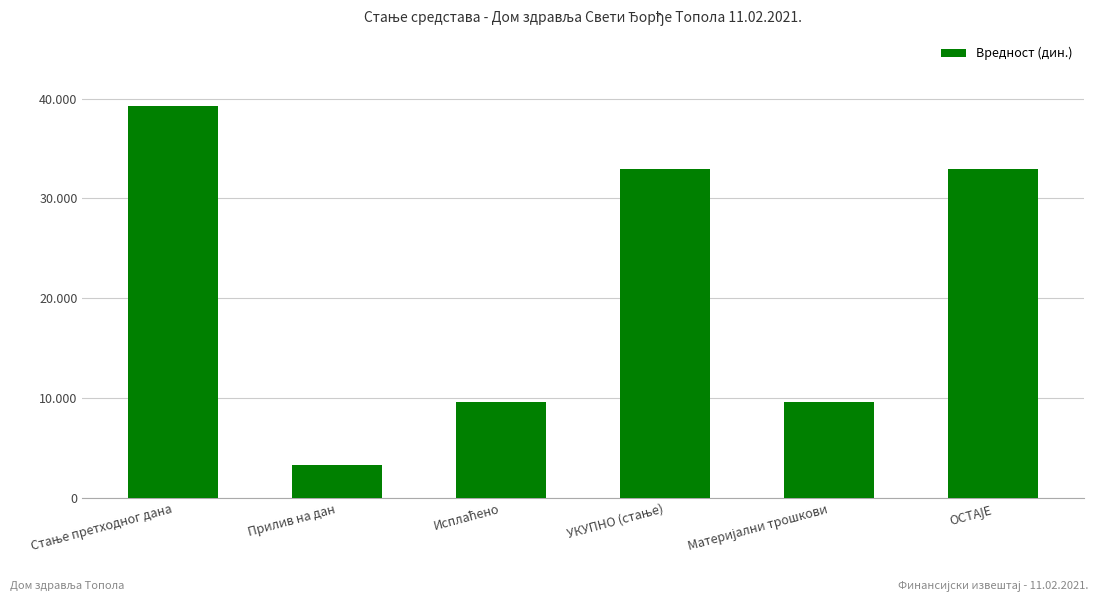

Are the bars horizontal?

No